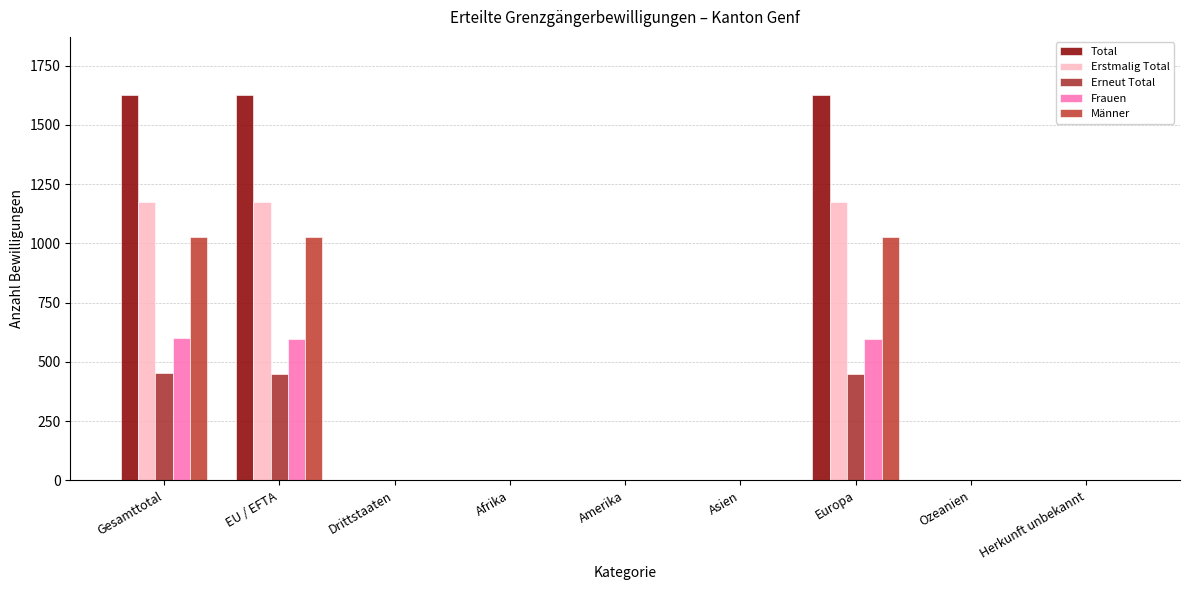

Reading right to left, extract all data points from this chart.

Total: 0	0	1625	1	1	0	2	1625	1627
Erstmalig Total: 0	0	1174	0	1	0	1	1174	1175
Erneut Total: 0	0	451	1	0	0	1	451	452
Frauen: 0	0	598	1	1	0	2	598	600
Männer: 0	0	1027	0	0	0	0	1027	1027